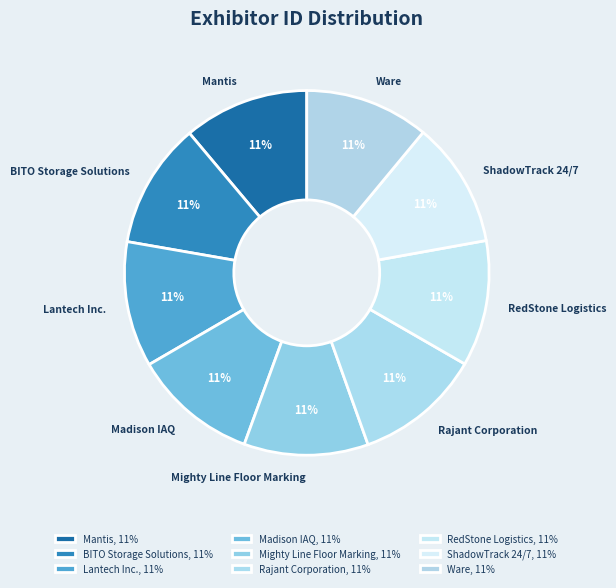

Is it true that ShadowTrack 24/7 is 18% of the pie?

False